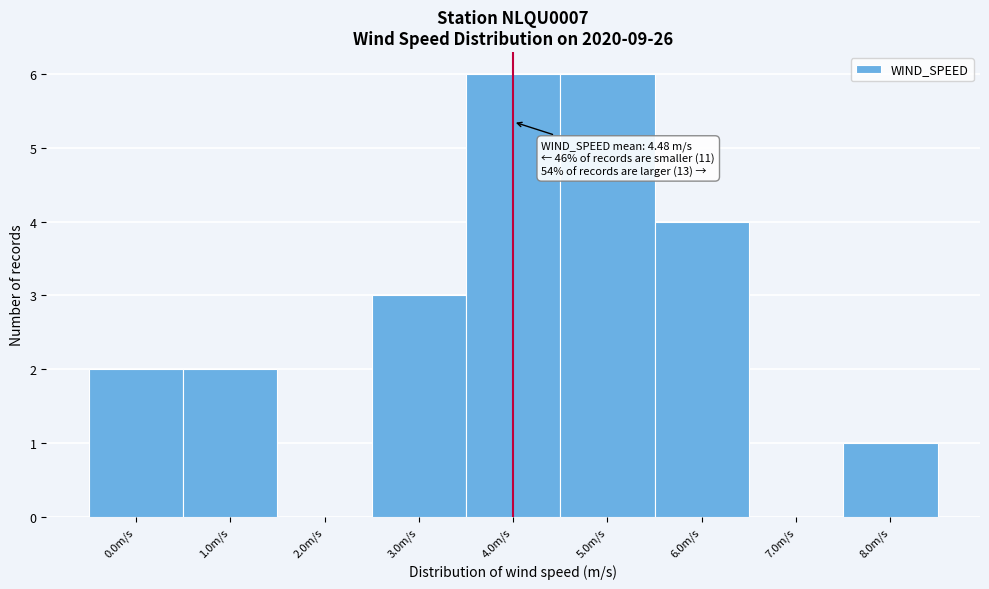

Reading left to right, extract all data points from this chart.

0.0m/s=2	1.0m/s=2	2.0m/s=0	3.0m/s=3	4.0m/s=6	5.0m/s=6	6.0m/s=4	7.0m/s=0	8.0m/s=1